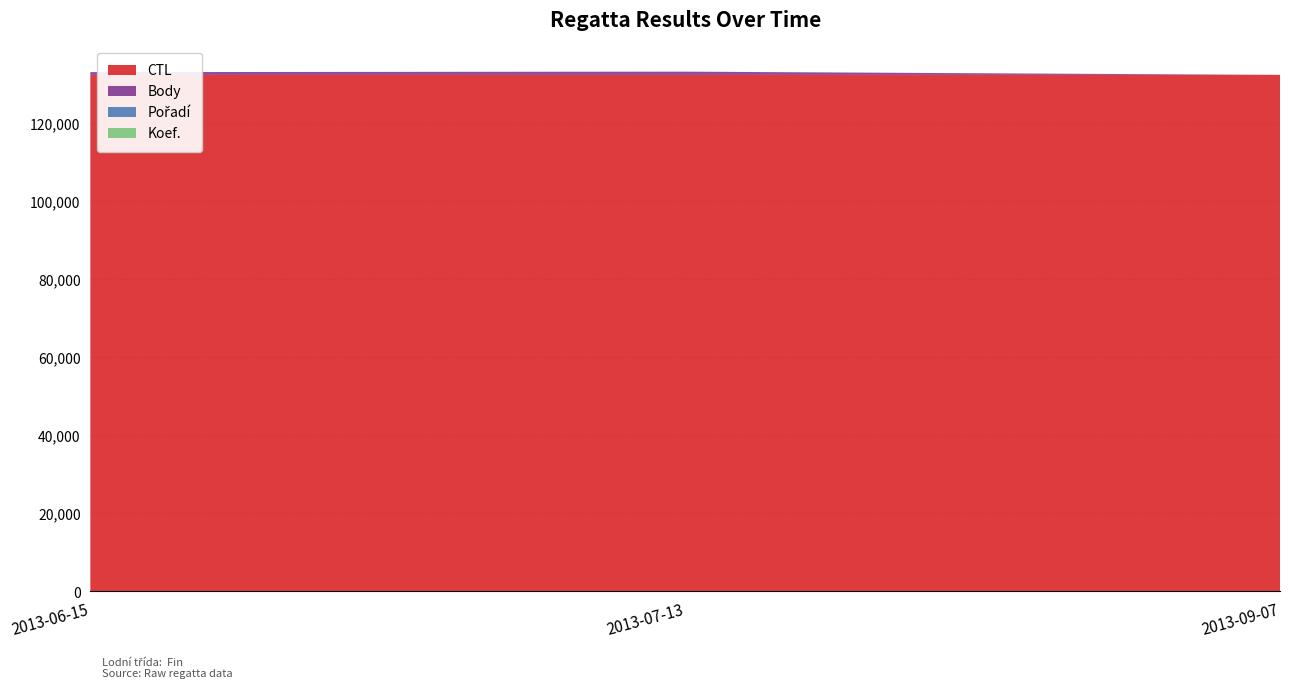

Reading left to right, what are all the values shown in this chart?

CTL: 2013-06-15=132407	2013-07-13=132409	2013-09-07=132413
Body: 2013-06-15=713	2013-07-13=831	2013-09-07=0
Pořadí: 2013-06-15=5	2013-07-13=6	2013-09-07=3
Koef.: 2013-06-15=2	2013-07-13=3	2013-09-07=2